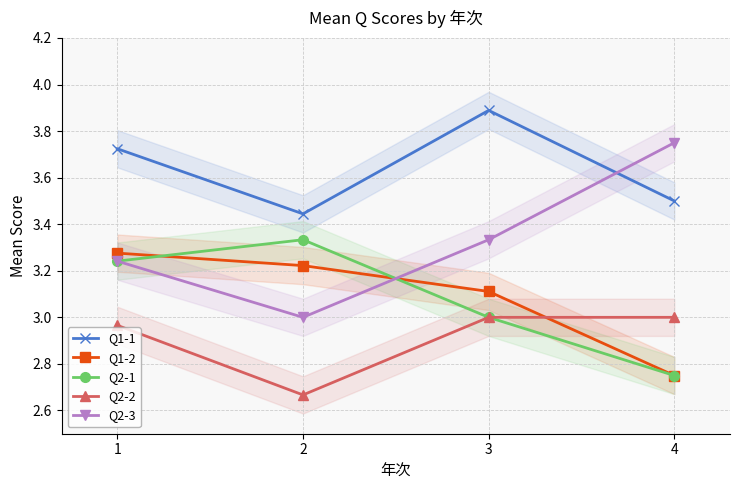

Reading left to right, list all the values displayed in this chart.

Q1-1: 3.7	3.4	3.9	3.5
Q1-2: 3.3	3.2	3.1	2.8
Q2-1: 3.2	3.3	3.0	2.8
Q2-2: 3.0	2.7	3.0	3.0
Q2-3: 3.2	3.0	3.3	3.8